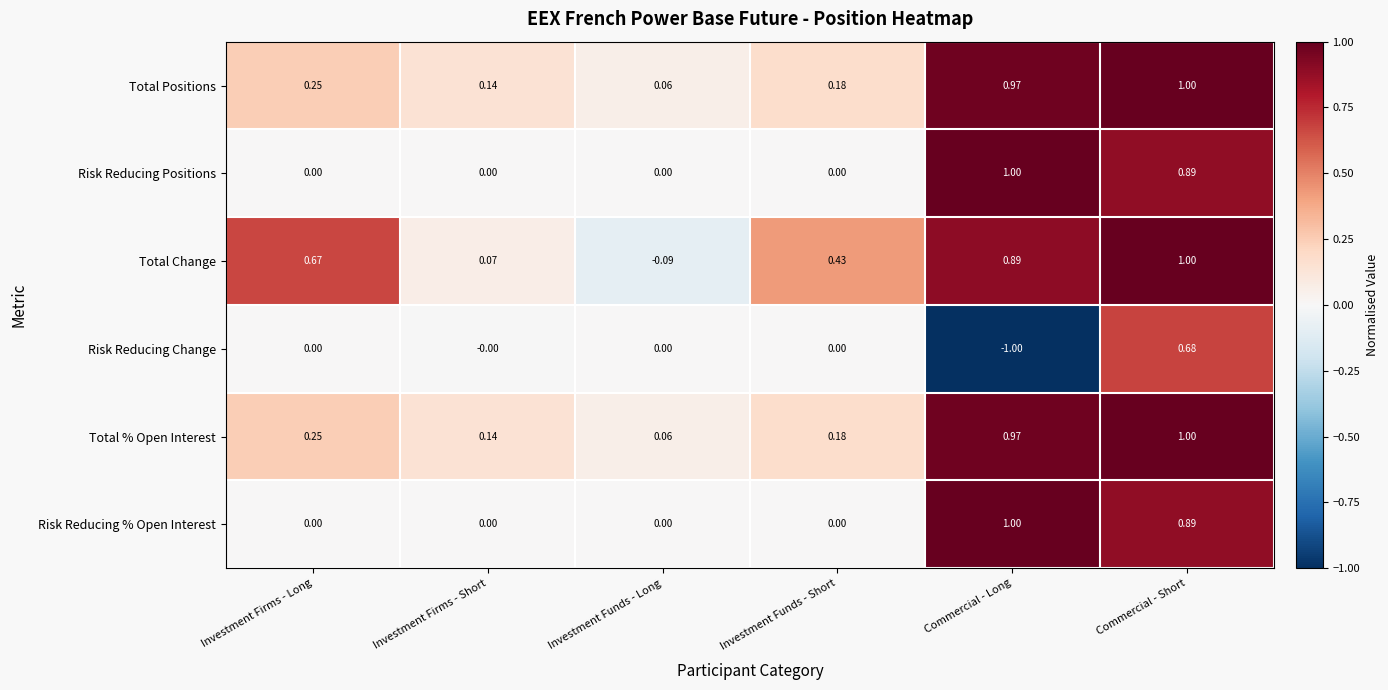

Rank the categories by Total Change value from lowest to highest.

Investment Funds - Long, Investment Firms - Short, Investment Funds - Short, Investment Firms - Long, Commercial - Long, Commercial - Short